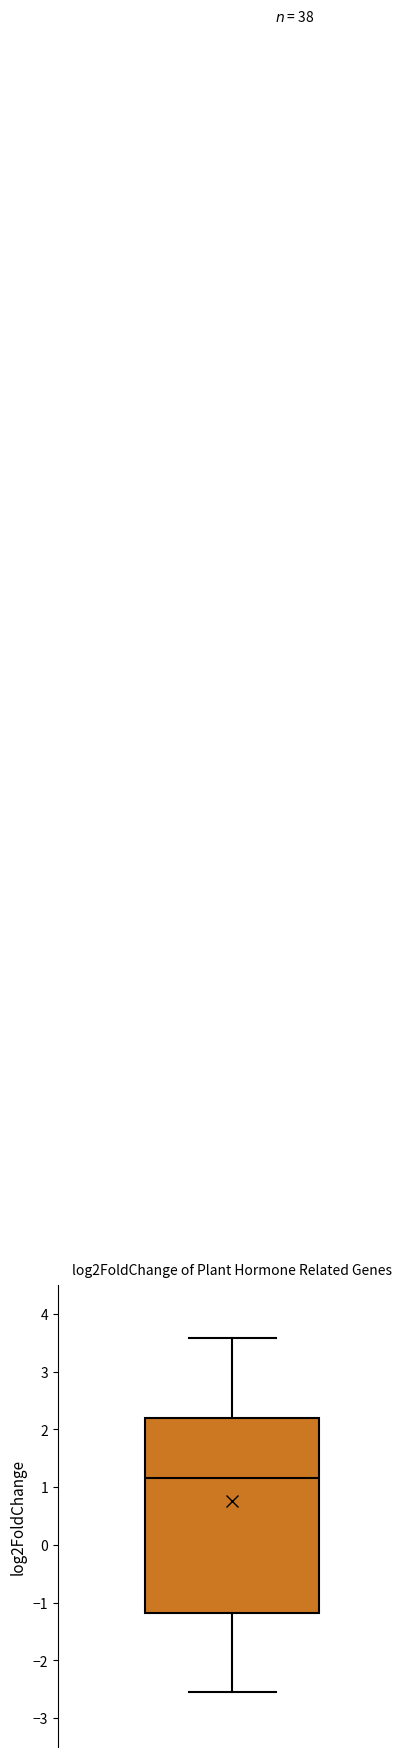

Where does the lower whisker of the box end on the y-axis? The values are not printed on the chart, so give them approximately, as read against the axis.

-2.6